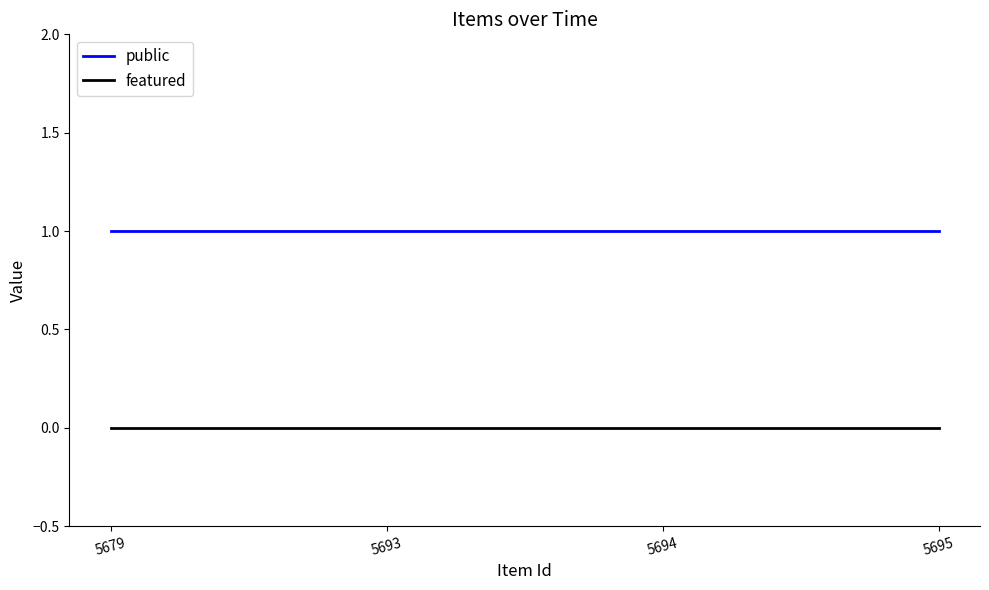

True or false: public and featured intersect in this chart.

False